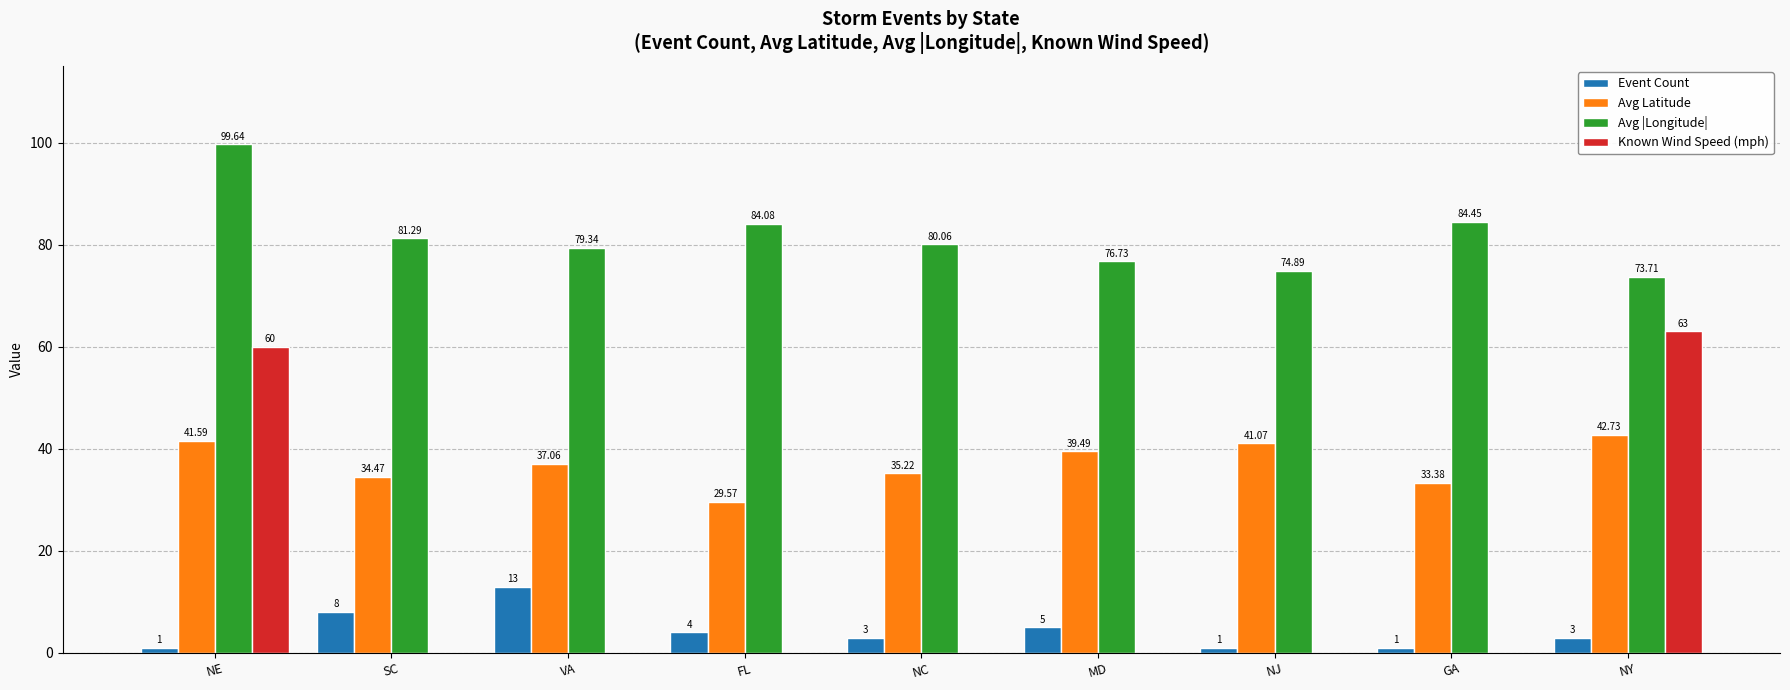

What is the sum of all Known Wind Speed (mph) values?

123.0